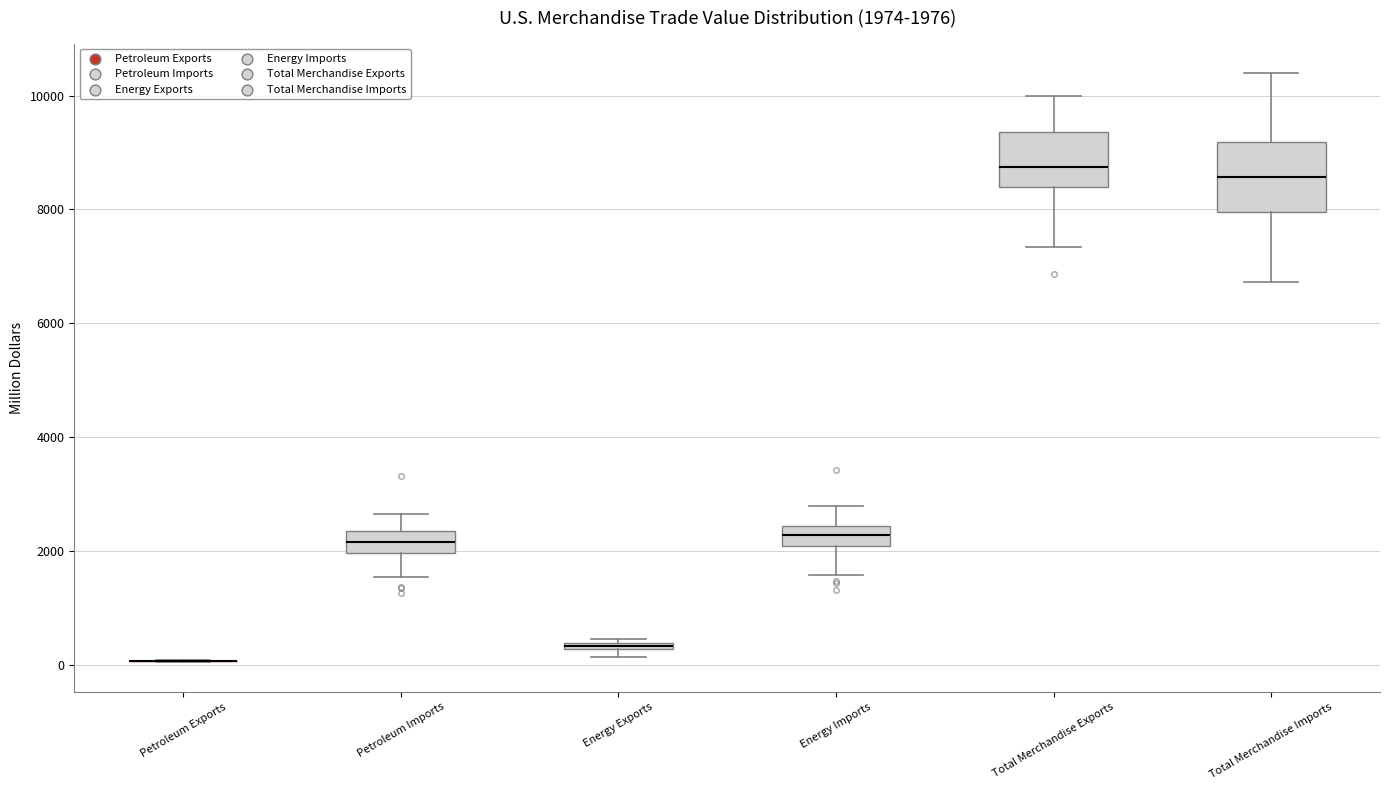

Which box is the tallest, from its lower edge to its upper edge?

Total Merchandise Imports